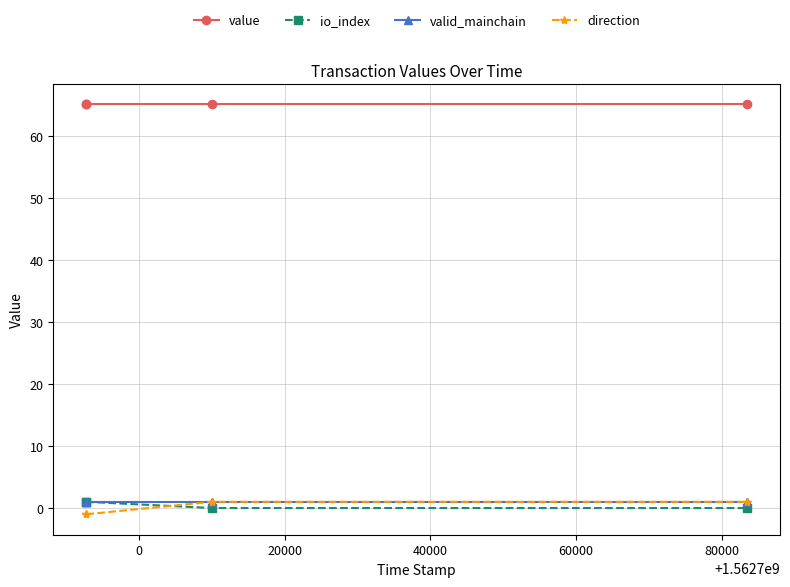

What position from the left is 20000?

3